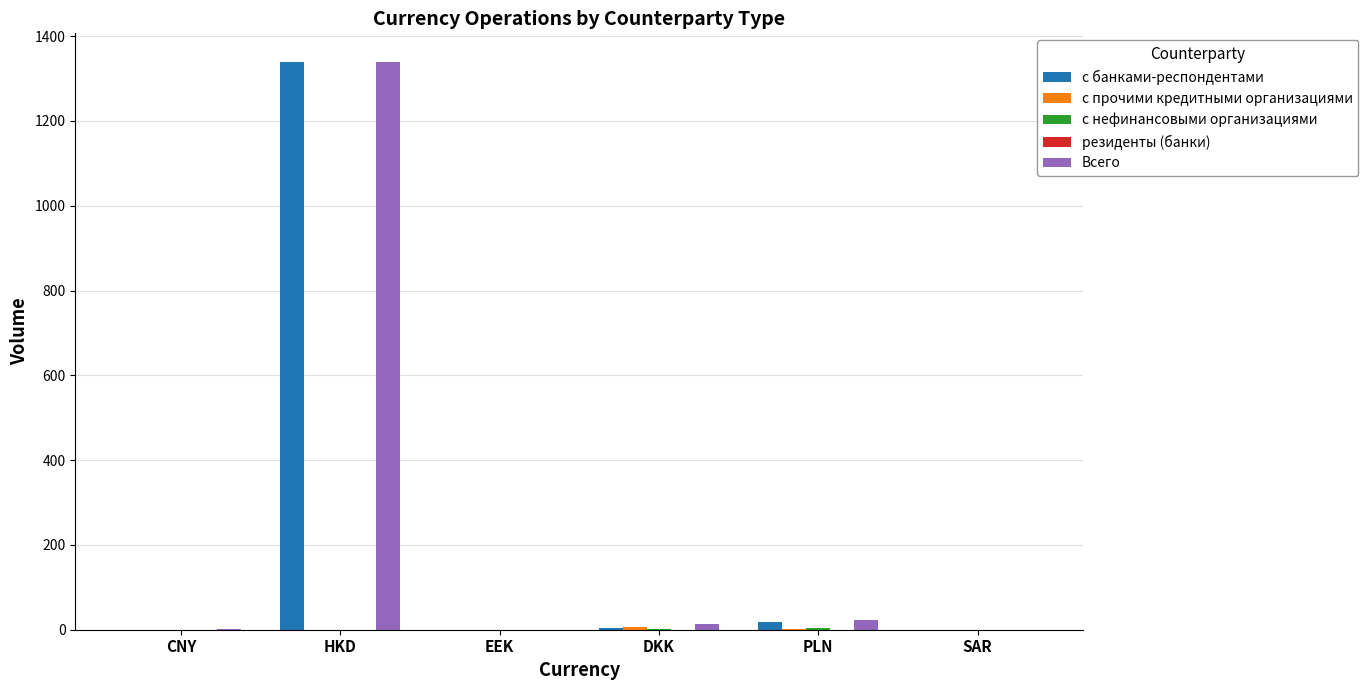

What is the sum of all Всего values?

1376.0